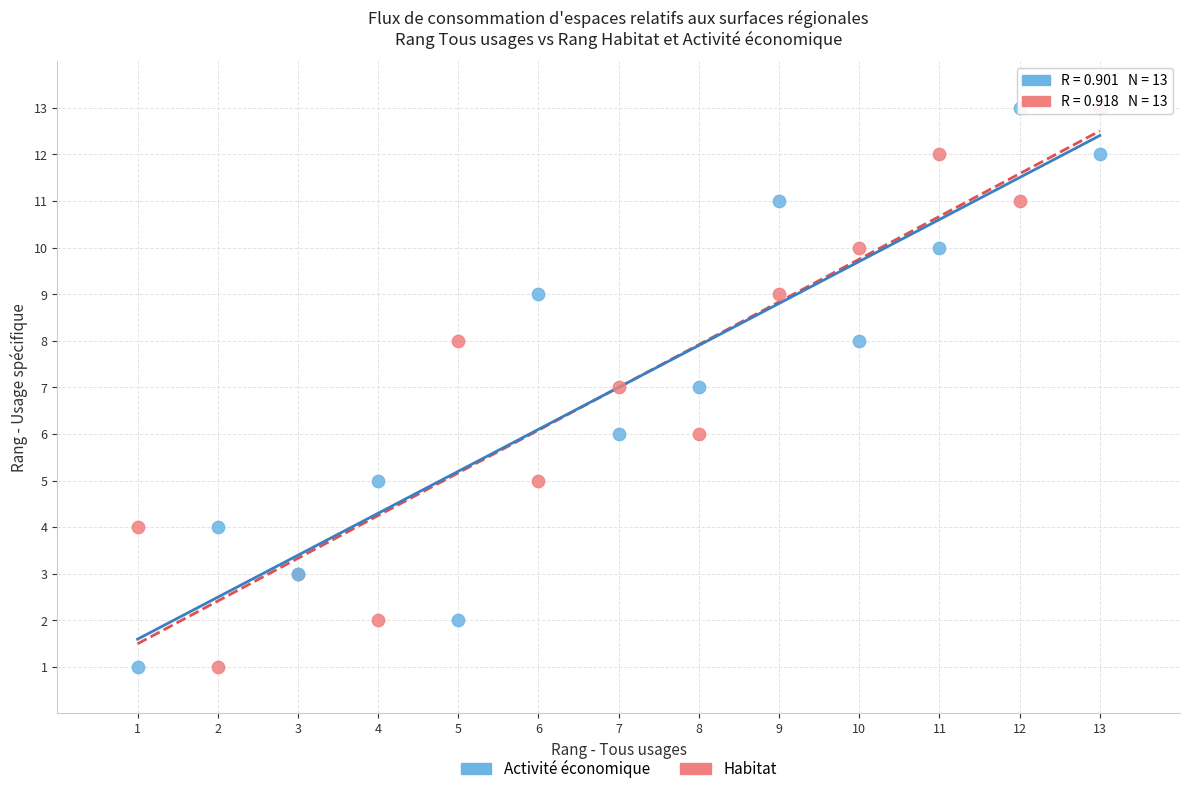

What is the X range (max minus min) for the scatter plot?

12